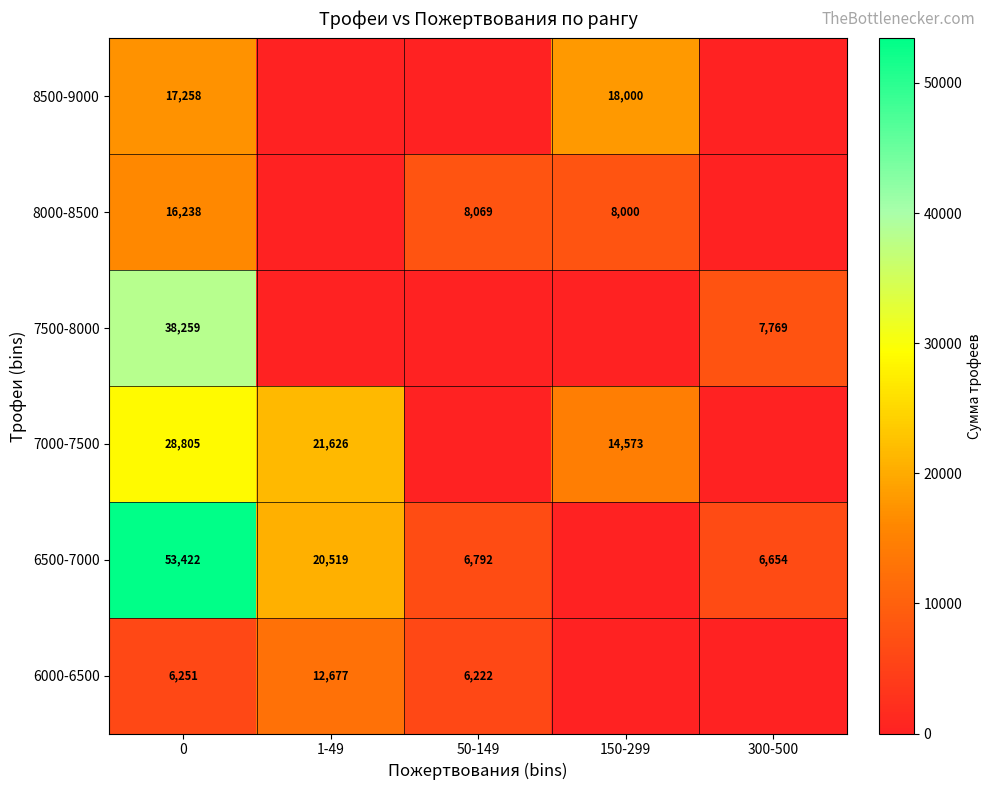

What is the spread (max minus min) of values at 1-49?

21626